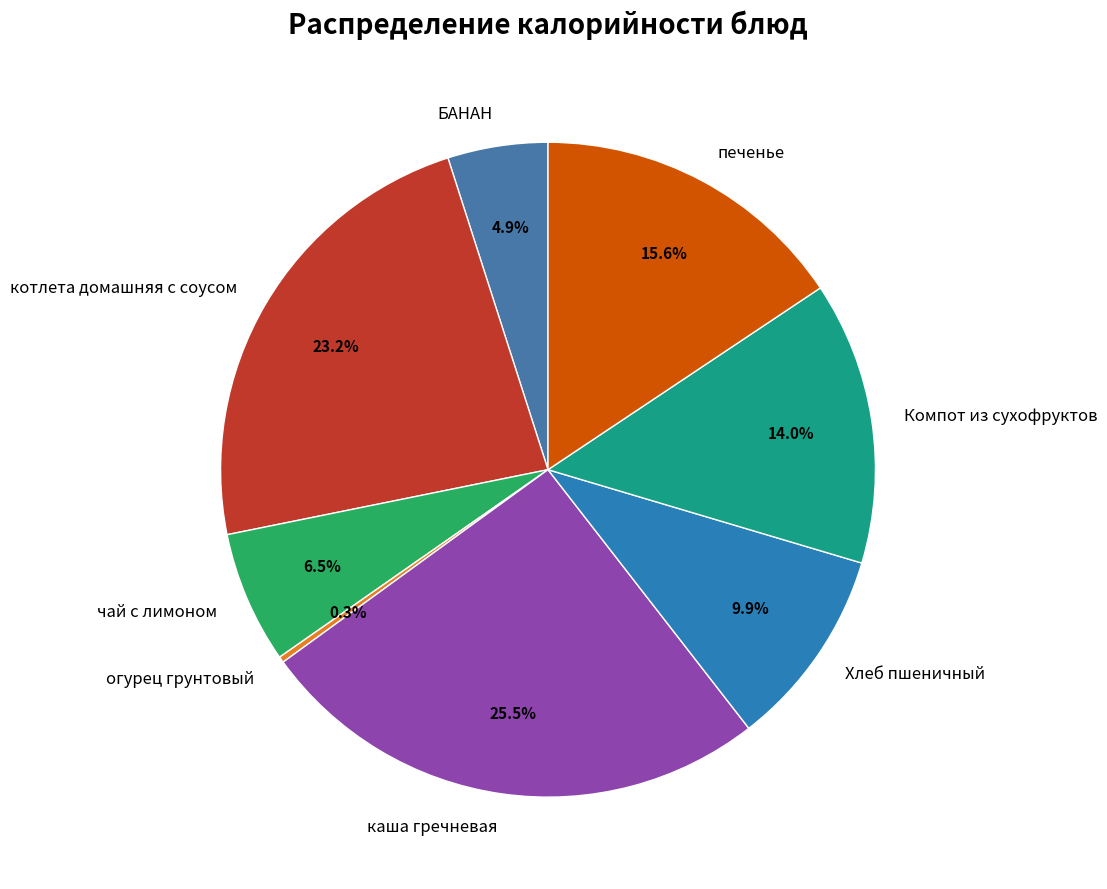

Approximately how many times larger is the value at каша гречневая compared to Компот из сухофруктов?

1.8